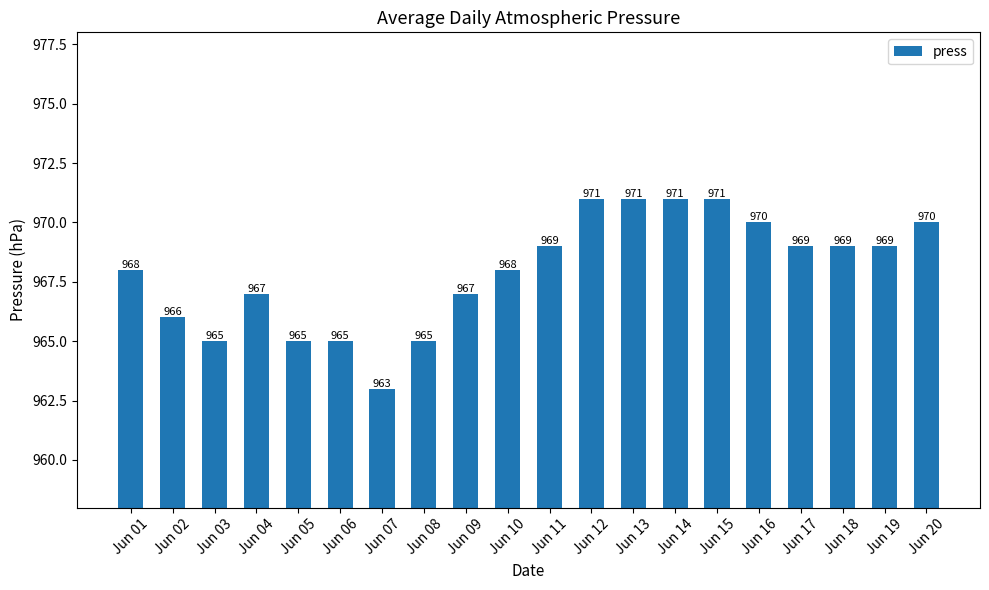

Are the bars grouped side by side (vs. stacked)?

No